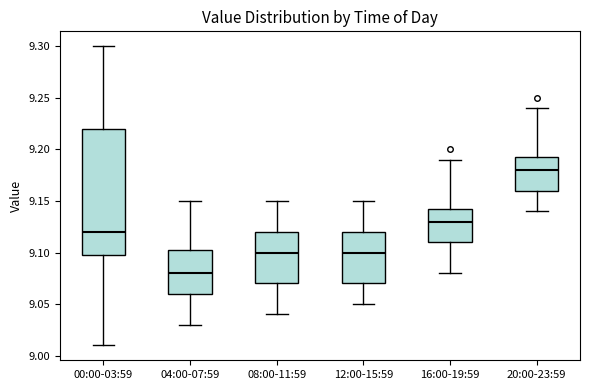

Reading left to right, read every box against the y-axis: the position of its median line, the range the box covers, and the ends of its whiskers. The values are not printed on the chart, so give them approximately, as read against the axis.

00:00-03:59: median 9.120, box 9.100 to 9.220, whiskers 9.010 to 9.300
04:00-07:59: median 9.080, box 9.060 to 9.105, whiskers 9.030 to 9.150
08:00-11:59: median 9.100, box 9.070 to 9.120, whiskers 9.040 to 9.150
12:00-15:59: median 9.100, box 9.070 to 9.120, whiskers 9.050 to 9.150
16:00-19:59: median 9.130, box 9.110 to 9.145, whiskers 9.080 to 9.190
20:00-23:59: median 9.180, box 9.160 to 9.195, whiskers 9.140 to 9.240